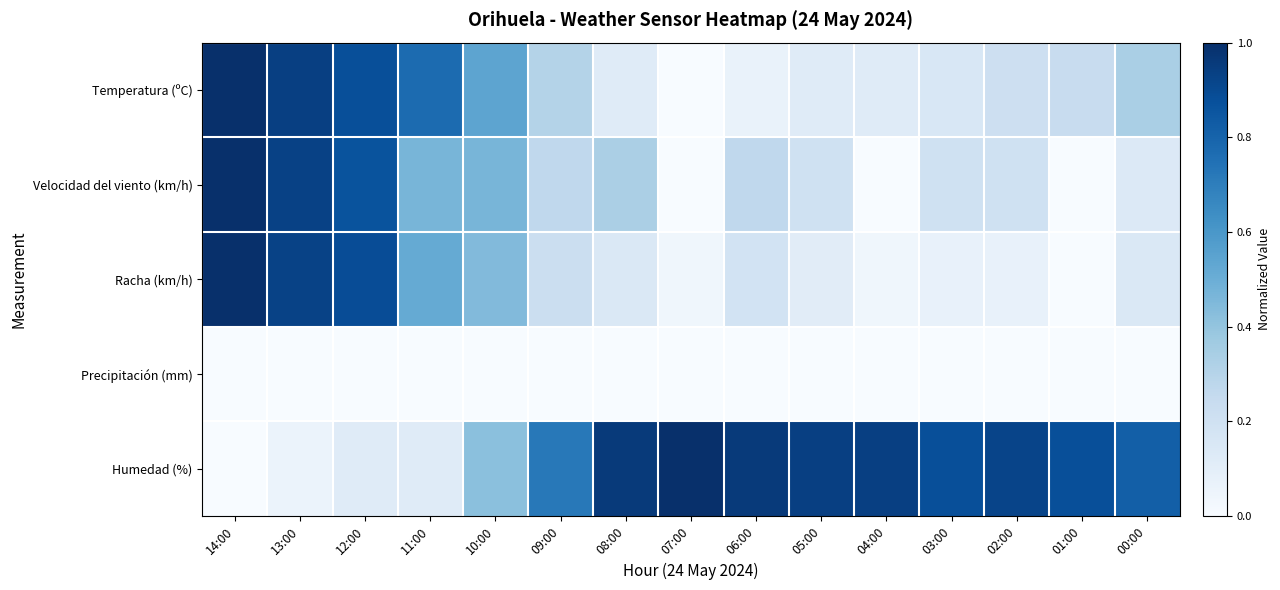

Rank the series at 04:00 from highest to lowest value.

Humedad (%), Temperatura (ºC), Racha (km/h), Velocidad del viento (km/h), Precipitación (mm)